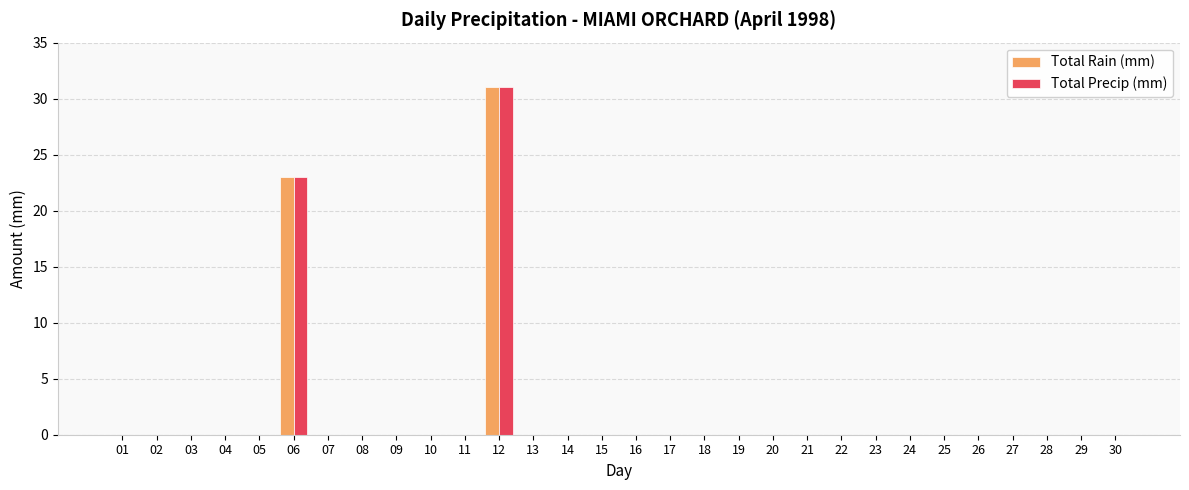

Reading left to right, extract all data points from this chart.

Total Rain (mm): 0	0	0	0	0	23	0	0	0	0	0	31	0	0	0	0	0	0	0	0	0	0	0	0	0	0	0	0	0	0
Total Precip (mm): 0	0	0	0	0	23	0	0	0	0	0	31	0	0	0	0	0	0	0	0	0	0	0	0	0	0	0	0	0	0